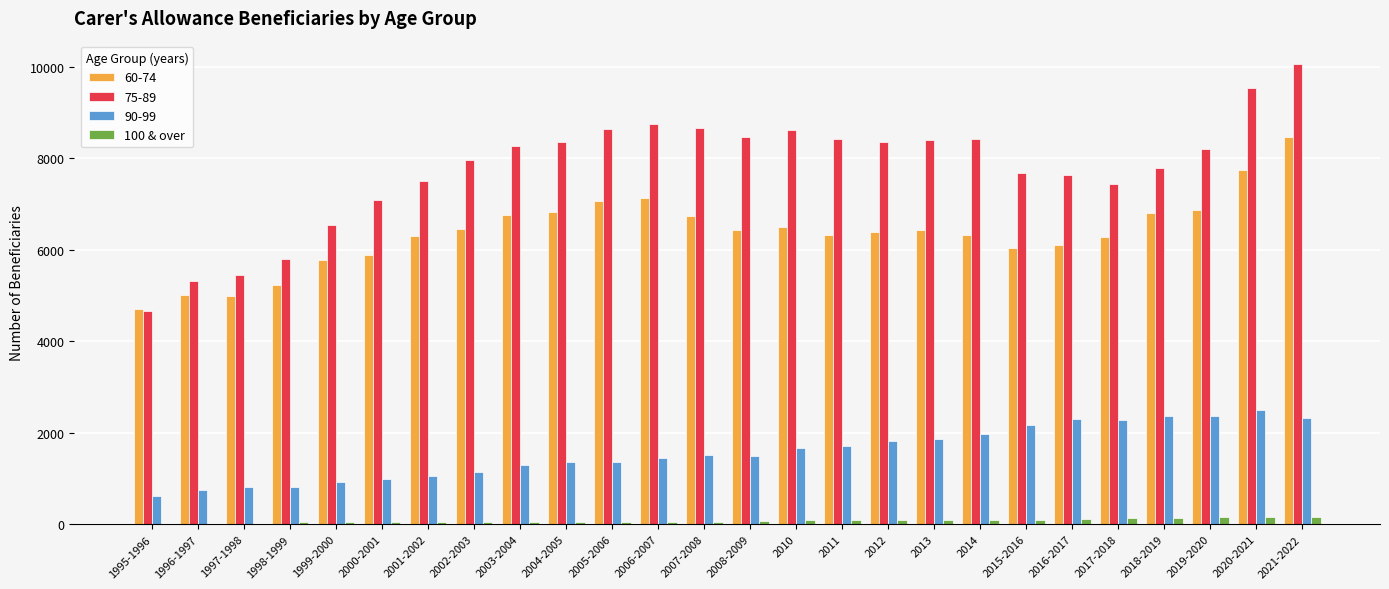

Which series has the largest total across all categories?

75-89